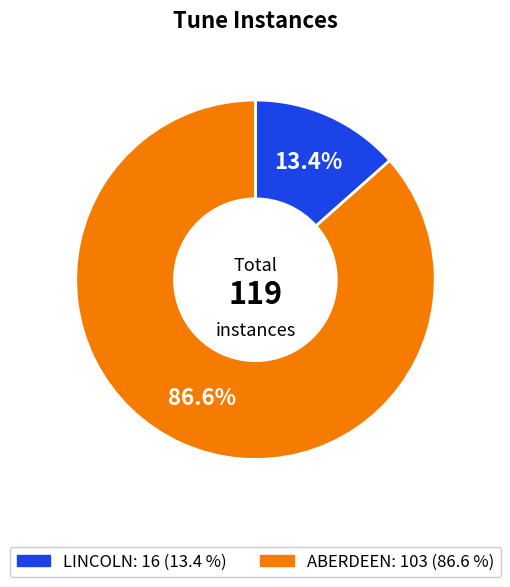

True or false: ABERDEEN accounts for 99% of the total.

False